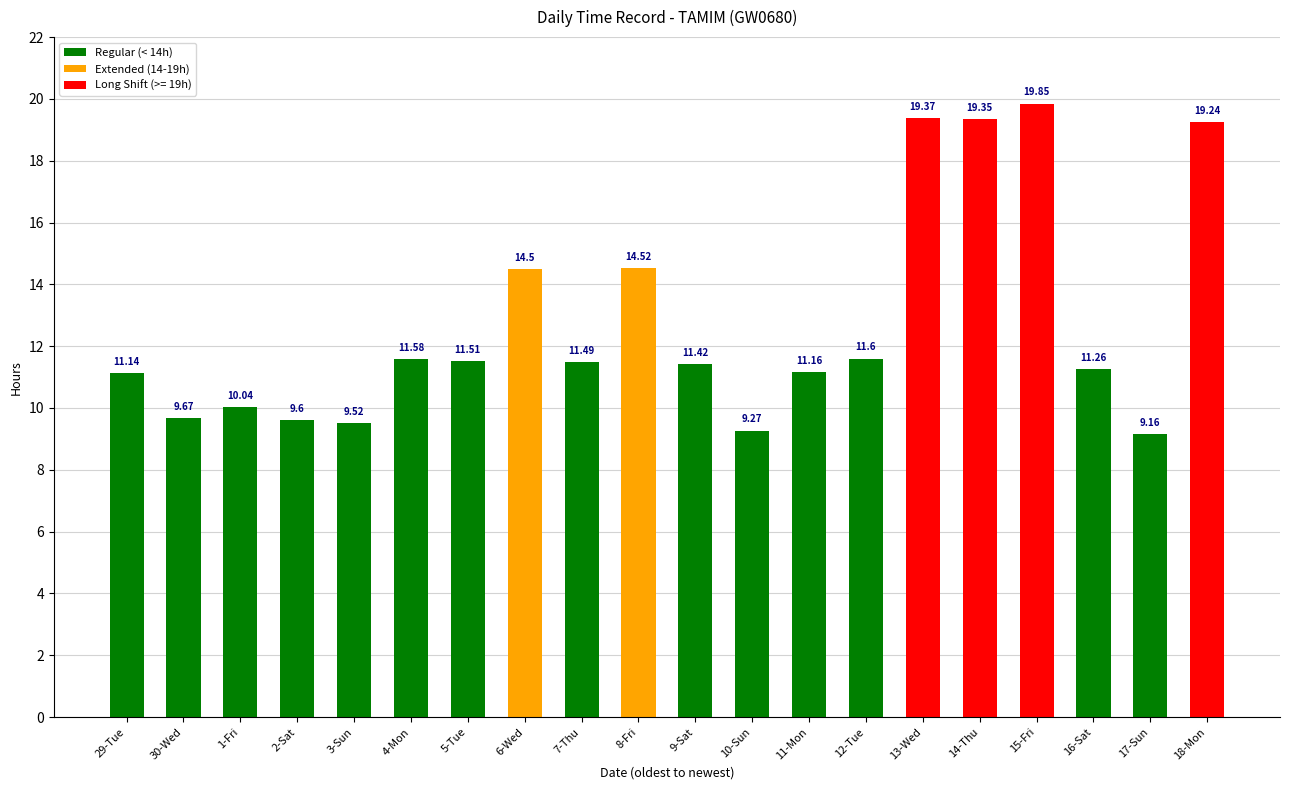

What is the total value across all series at 30-Wed?

9.7